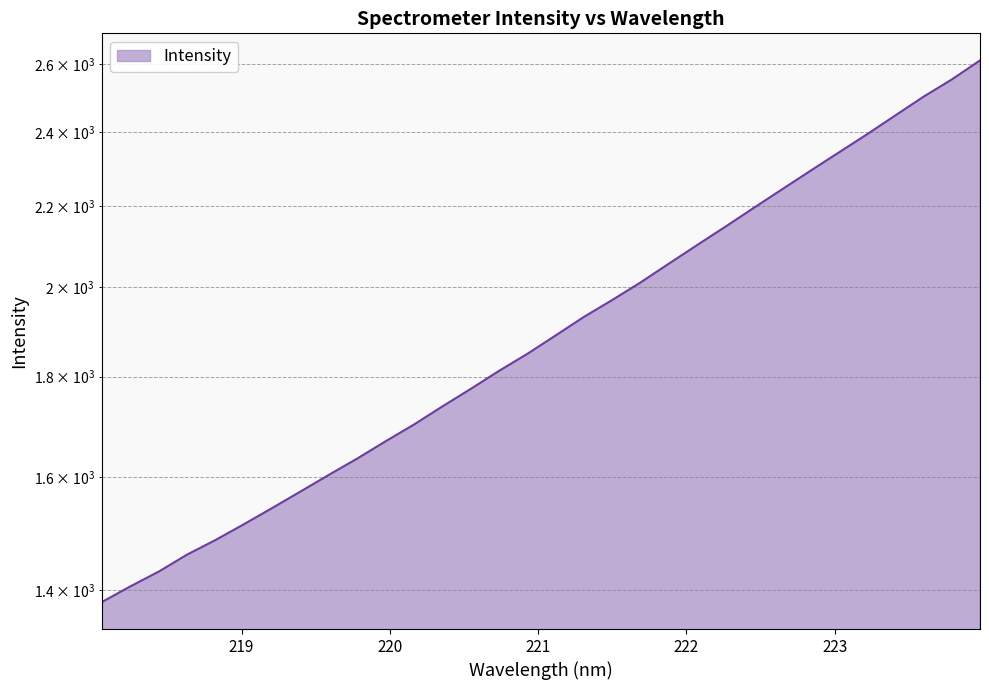

List the labels in order of value, largest first.

223.9802, 223.7895, 223.5987, 223.408, 223.2172, 223.0264, 222.8355, 222.6447, 222.4538, 222.263, 222.0721, 221.8812, 221.6902, 221.4993, 221.3083, 221.1174, 220.9264, 220.7354, 220.5444, 220.3533, 220.1623, 219.9712, 219.7801, 219.589, 219.3979, 219.2067, 219.0156, 218.8244, 218.6332, 218.442, 218.2508, 218.0596